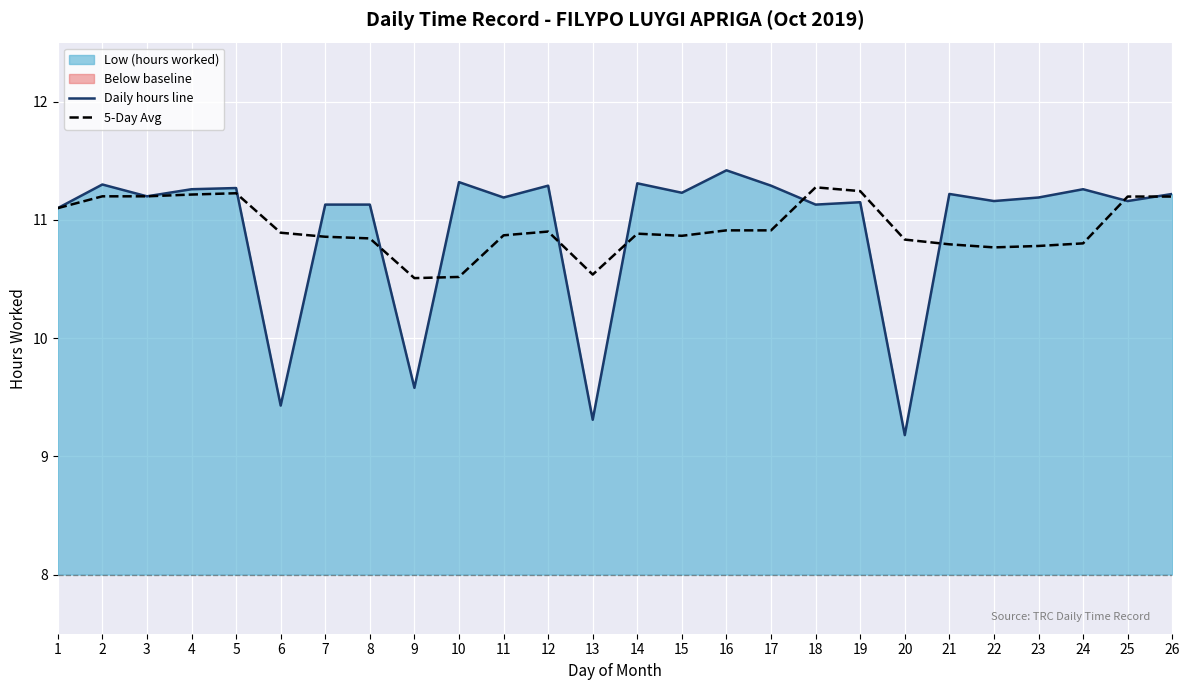

How many data points does each series have?

26